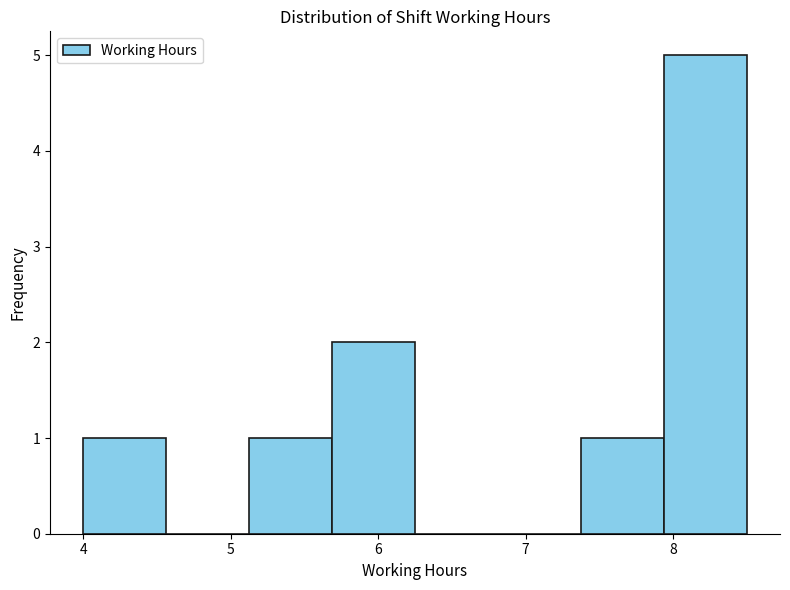

What is the height of the bar covering 5.1 to 5.7 on the x-axis? Neither the bar edges nor the heights are printed on the chart, so give them approximately, as read against the axes.

1